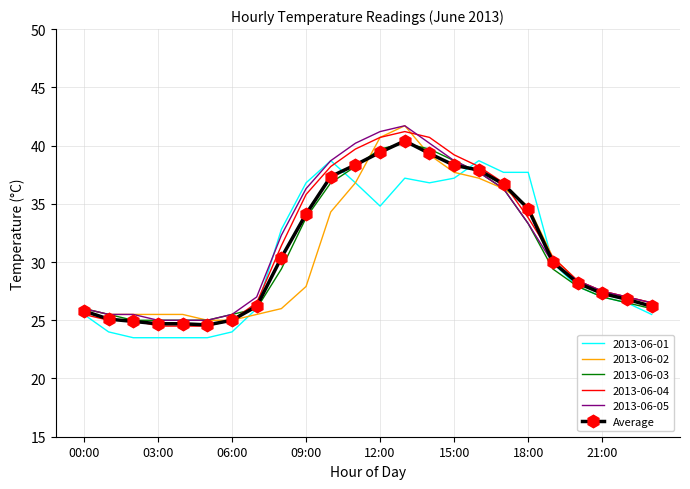

How many series are shown in this chart?

6